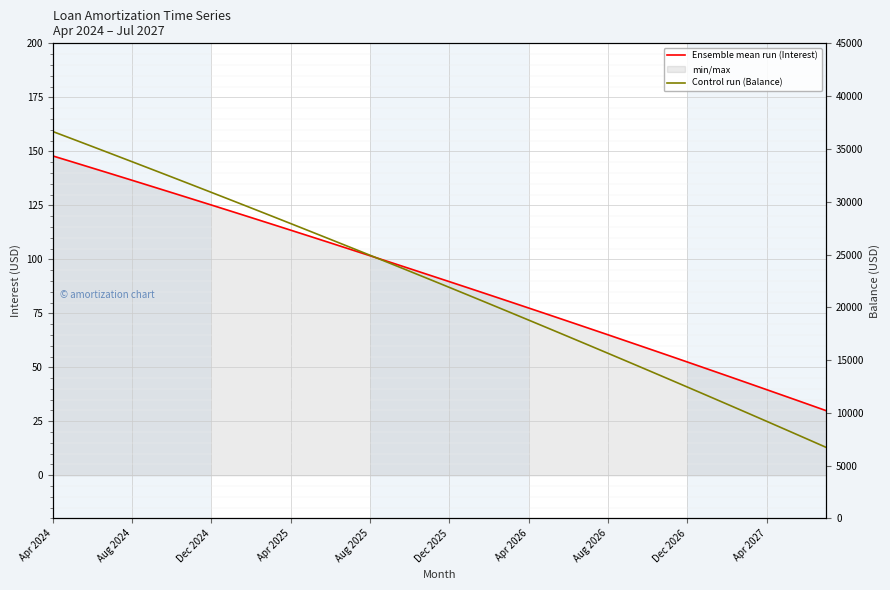

List the series in order of their peak value, highest first.

Control run (Balance), Ensemble mean run (Interest)